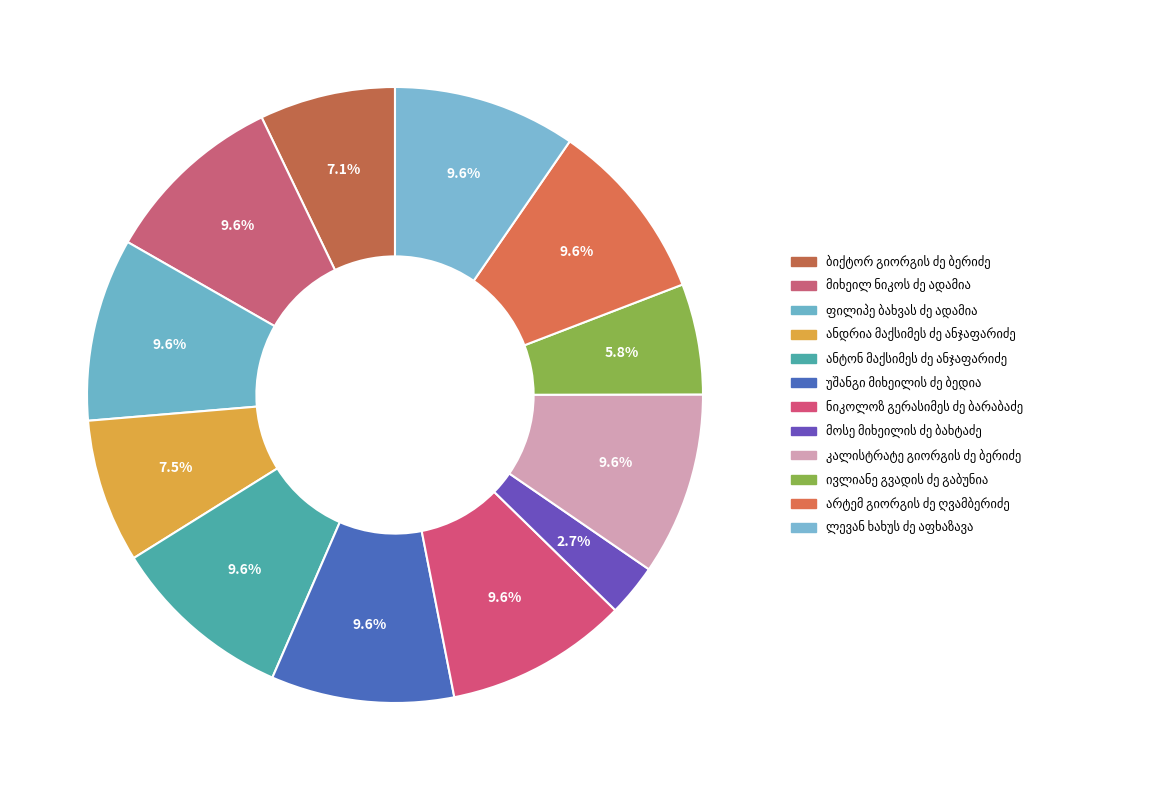

To the nearest percent, what is the difference between the largest and smallest slice percentages?

7%